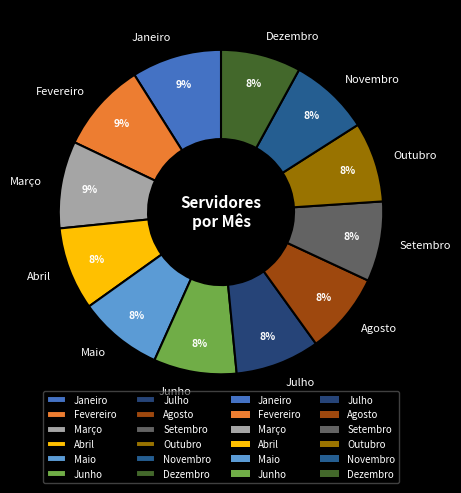

Is the sum of Setembro and Outubro greater than half?

No